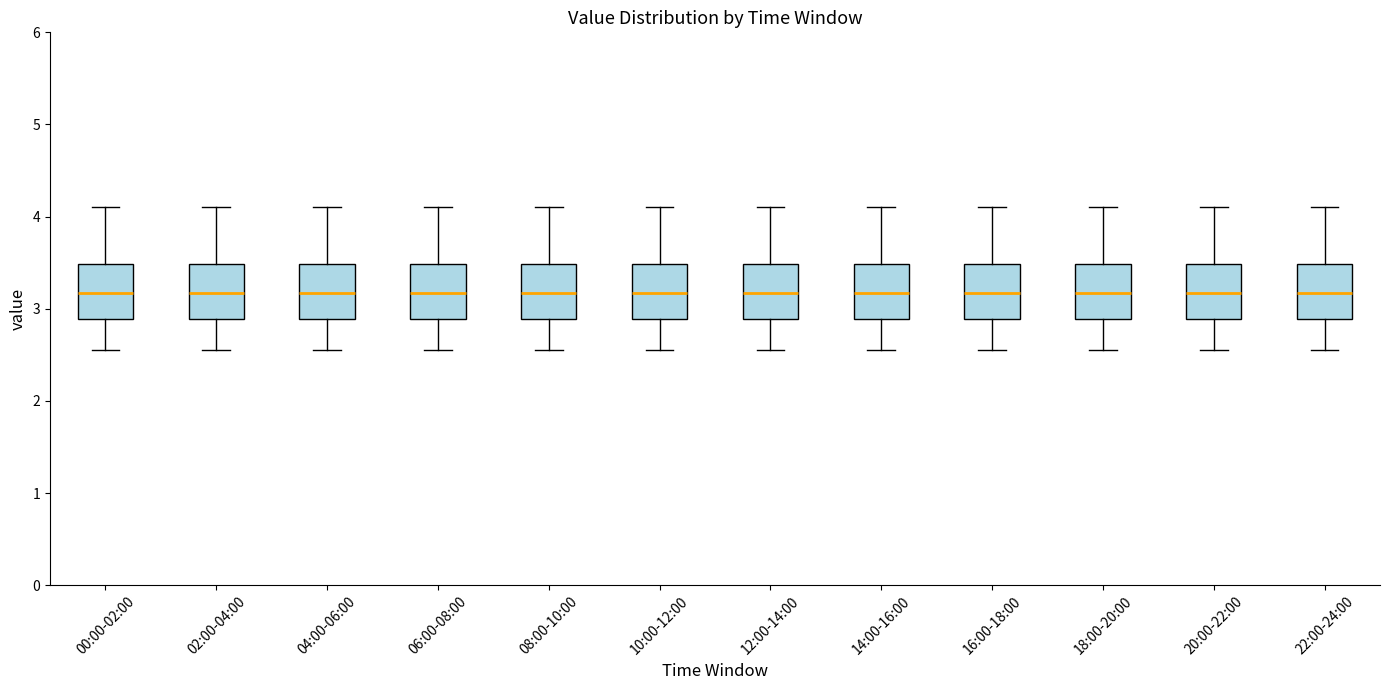

Reading left to right, transcribe this box plot: for each box, give where its median line is, the range the box spans, and where its two whiskers end, as read against the y-axis. The values are not printed on the chart, so give them approximately, as read against the axis.

00:00-02:00: median 3.2, box 2.9 to 3.5, whiskers 2.6 to 4.1
02:00-04:00: median 3.2, box 2.9 to 3.5, whiskers 2.6 to 4.1
04:00-06:00: median 3.2, box 2.9 to 3.5, whiskers 2.6 to 4.1
06:00-08:00: median 3.2, box 2.9 to 3.5, whiskers 2.6 to 4.1
08:00-10:00: median 3.2, box 2.9 to 3.5, whiskers 2.6 to 4.1
10:00-12:00: median 3.2, box 2.9 to 3.5, whiskers 2.6 to 4.1
12:00-14:00: median 3.2, box 2.9 to 3.5, whiskers 2.6 to 4.1
14:00-16:00: median 3.2, box 2.9 to 3.5, whiskers 2.6 to 4.1
16:00-18:00: median 3.2, box 2.9 to 3.5, whiskers 2.6 to 4.1
18:00-20:00: median 3.2, box 2.9 to 3.5, whiskers 2.6 to 4.1
20:00-22:00: median 3.2, box 2.9 to 3.5, whiskers 2.6 to 4.1
22:00-24:00: median 3.2, box 2.9 to 3.5, whiskers 2.6 to 4.1